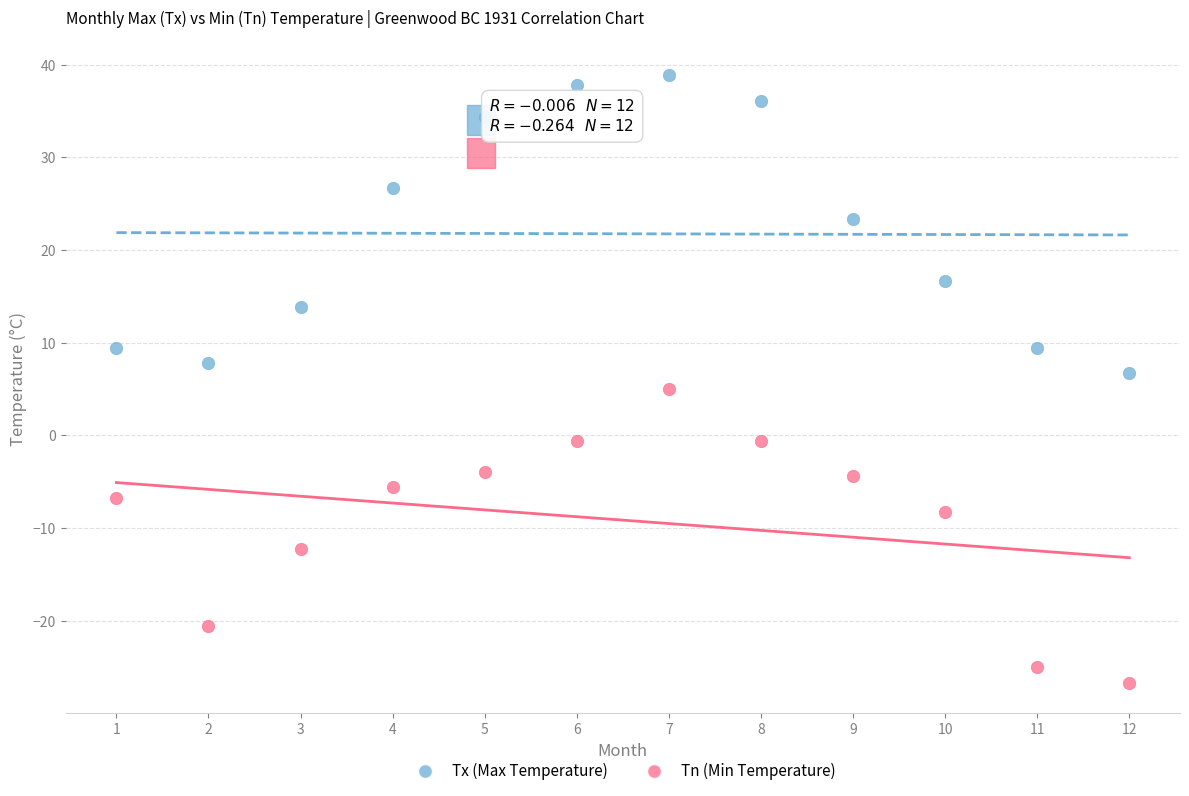

In the Tx (Max Temperature) series, what Y value is closest to 22?

23.3